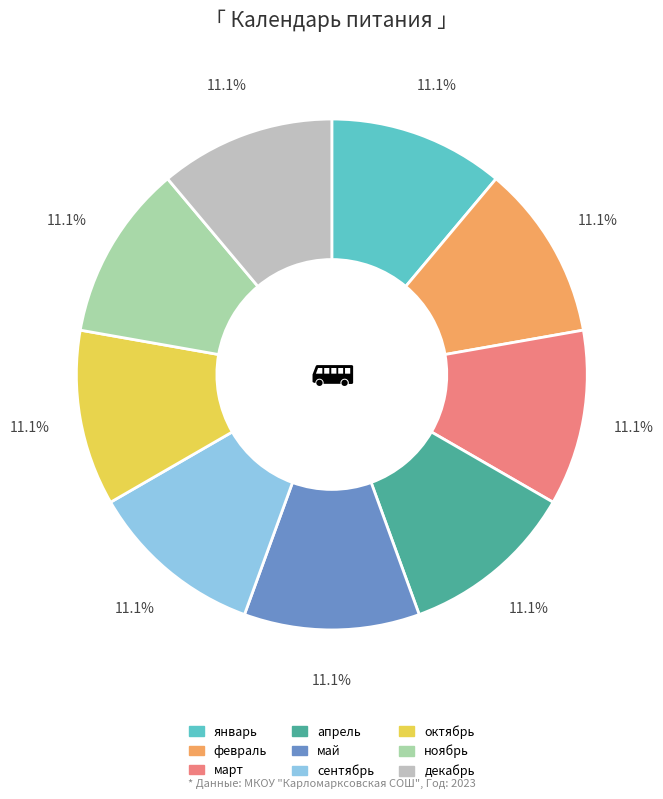

Is декабрь the majority of the pie?

No